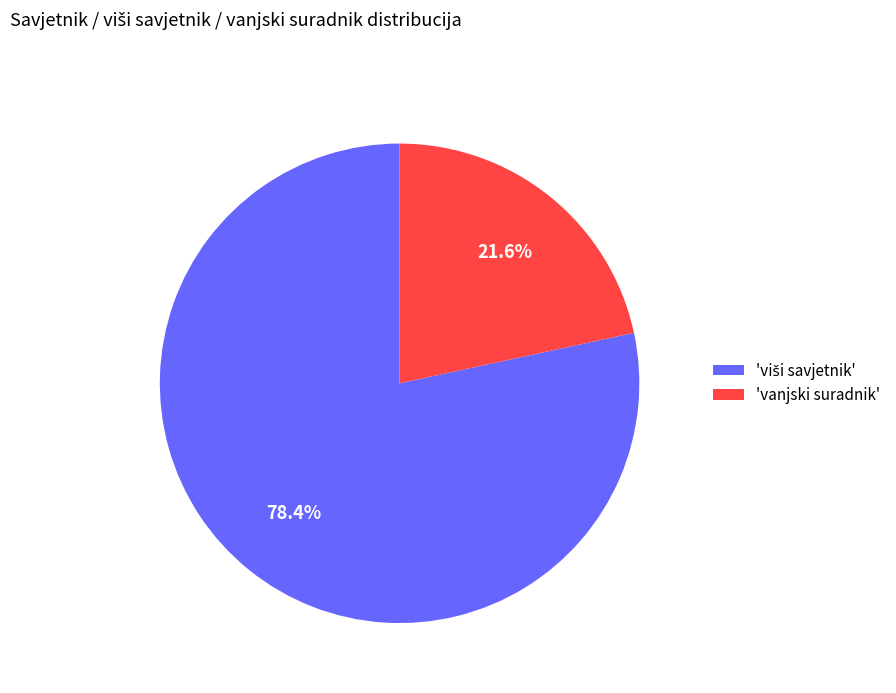

Which slice is the smallest?

'vanjski suradnik'